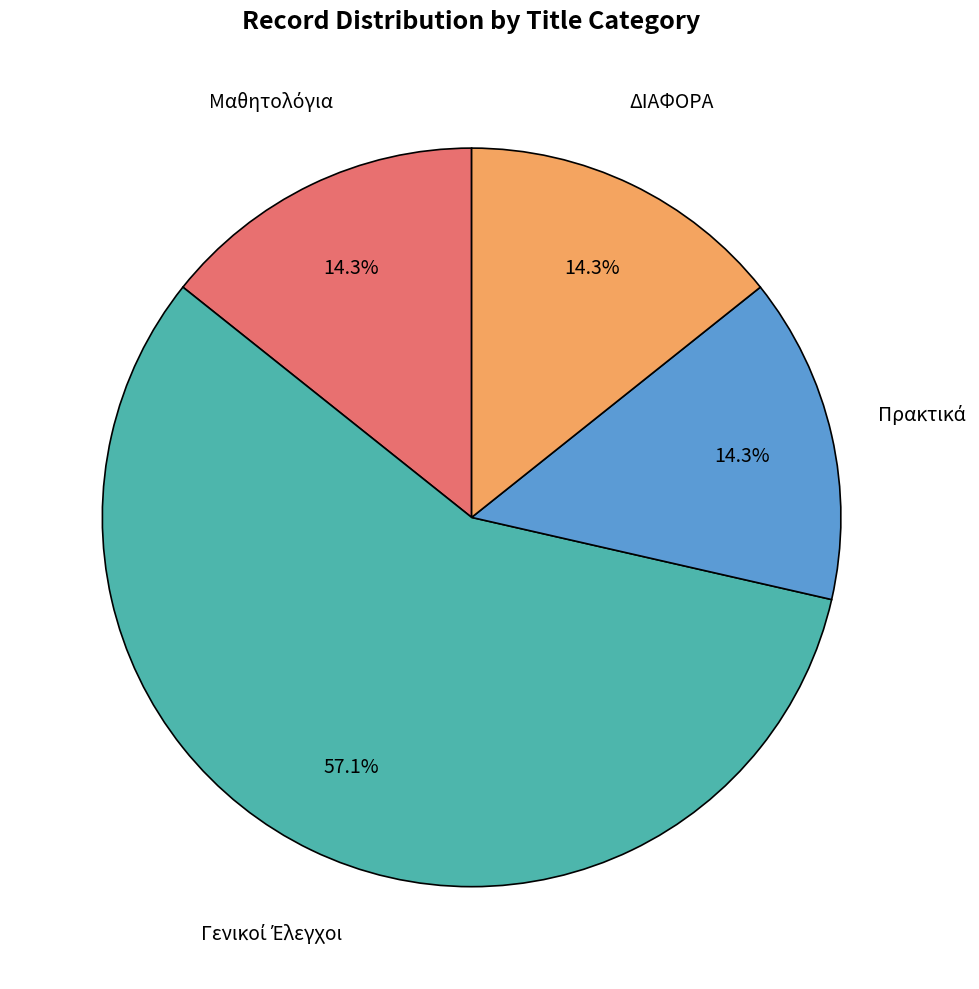

Is there any slice that represents more than half of the pie?

Yes